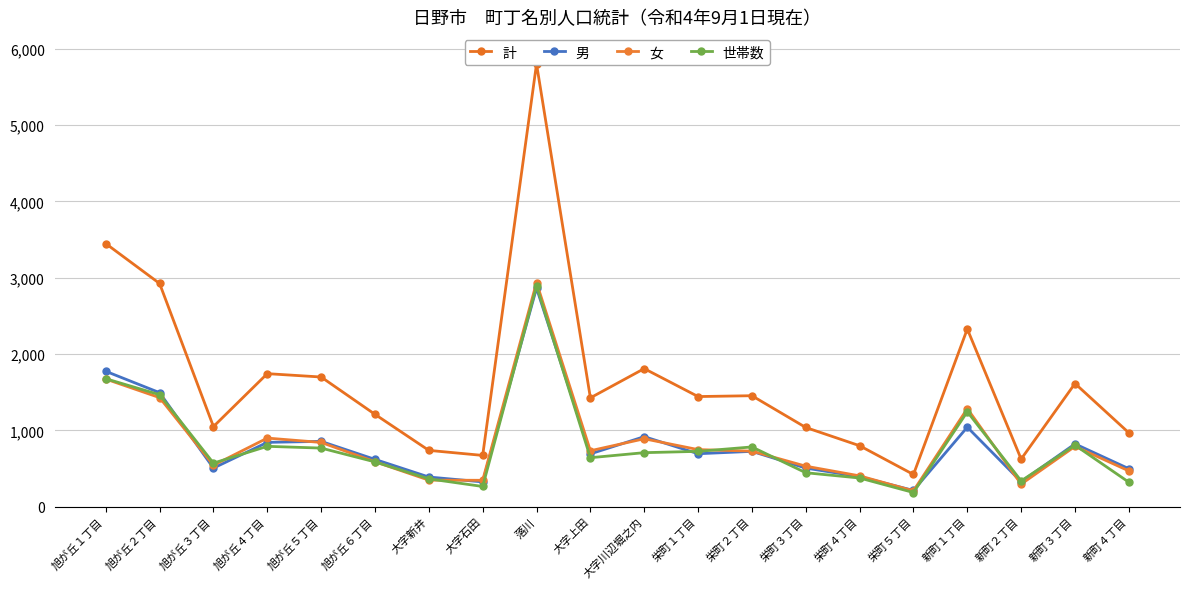

What is the value of the 計 point at the 9th from the left?

5802